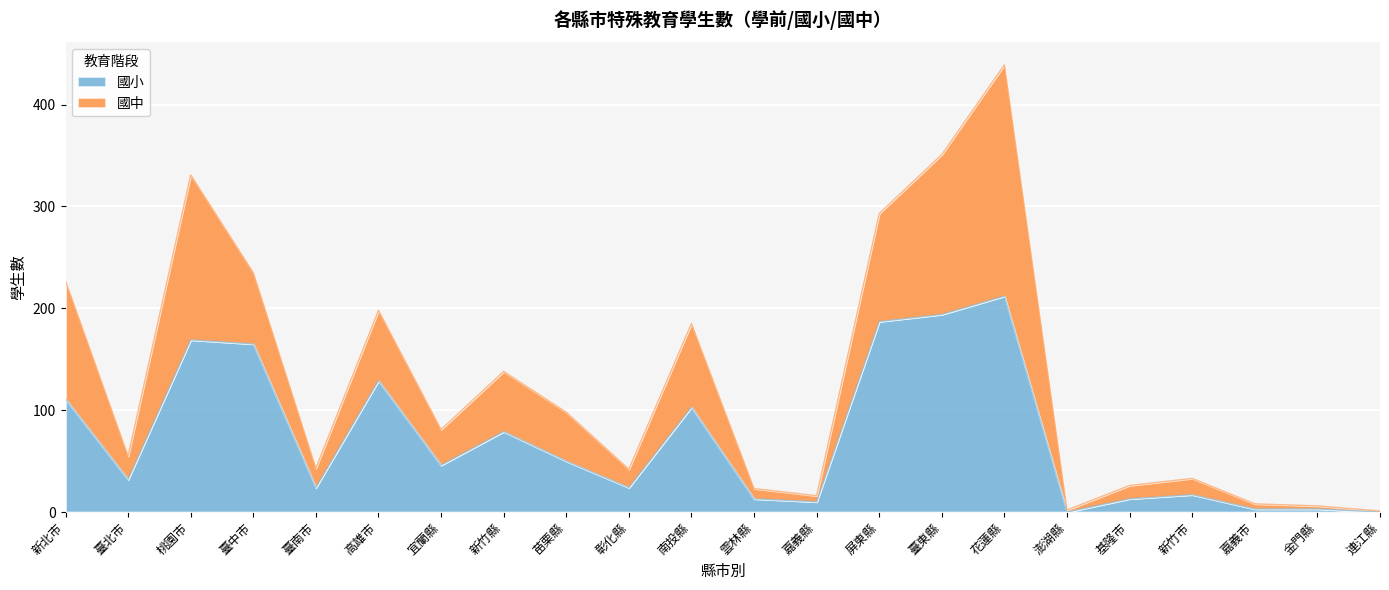

How many points are lower than both their immediate neighbors (excluding endpoints)?

6